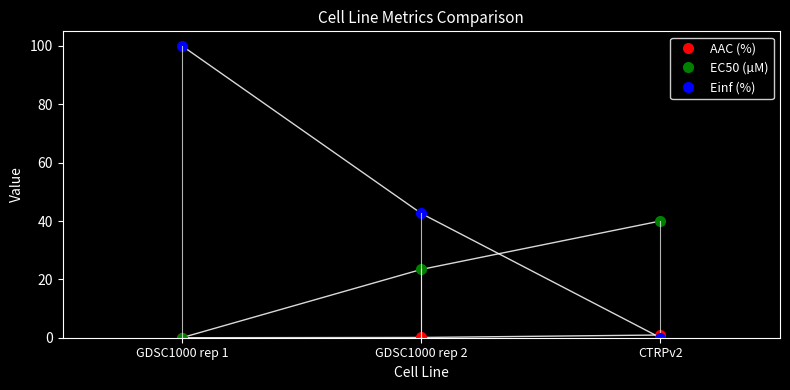

What is the difference between the EC50 (µM) values at GDSC1000 rep 1 and CTRPv2?

40.0